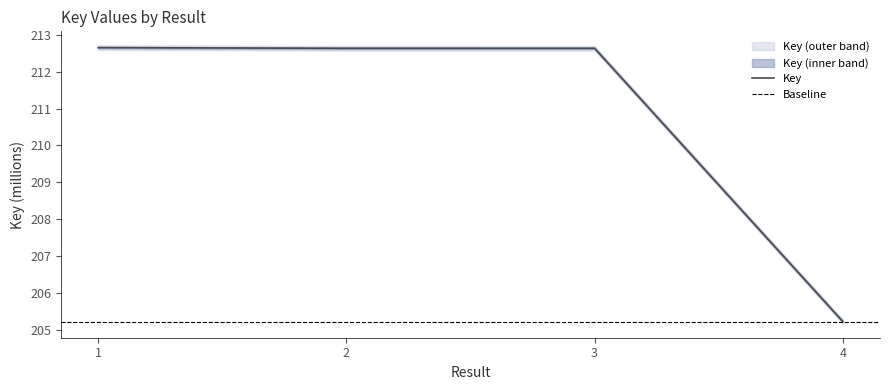

What is the difference between the values at 3 and 4?

7.4